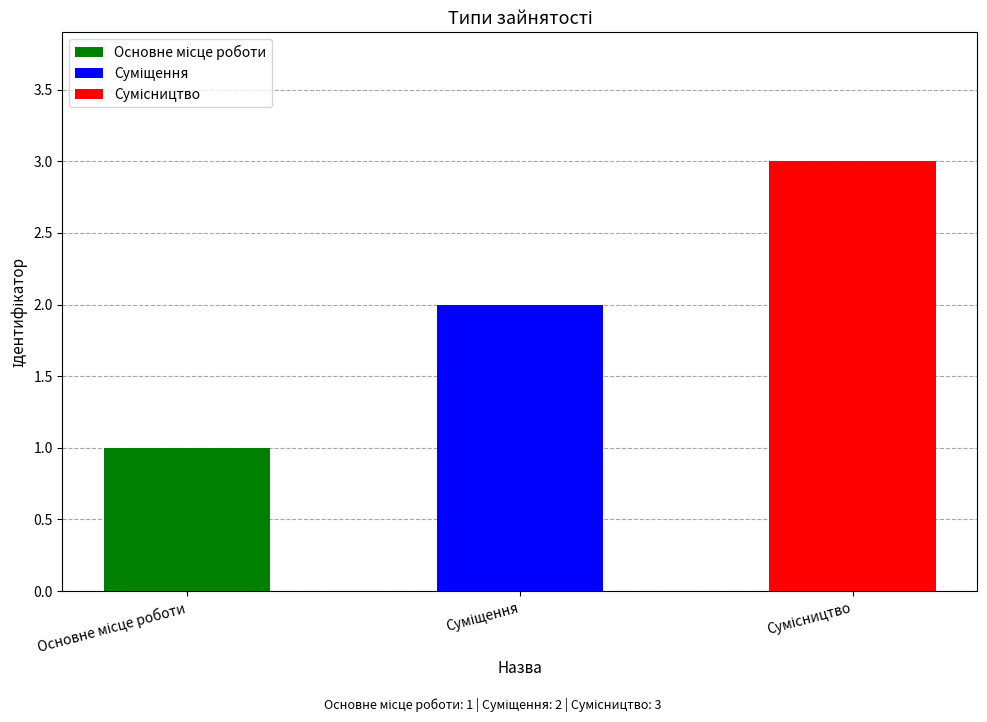

What is the average value?

2